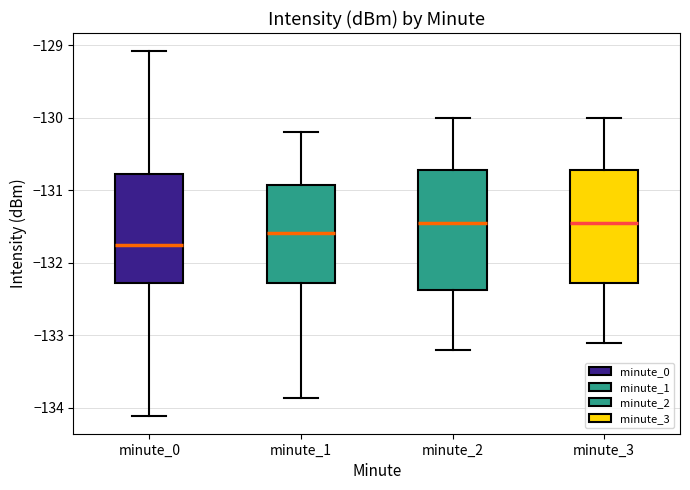

Where is the lower edge of the box for minute_2 on the y-axis? The values are not printed on the chart, so give them approximately, as read against the axis.

-132.4